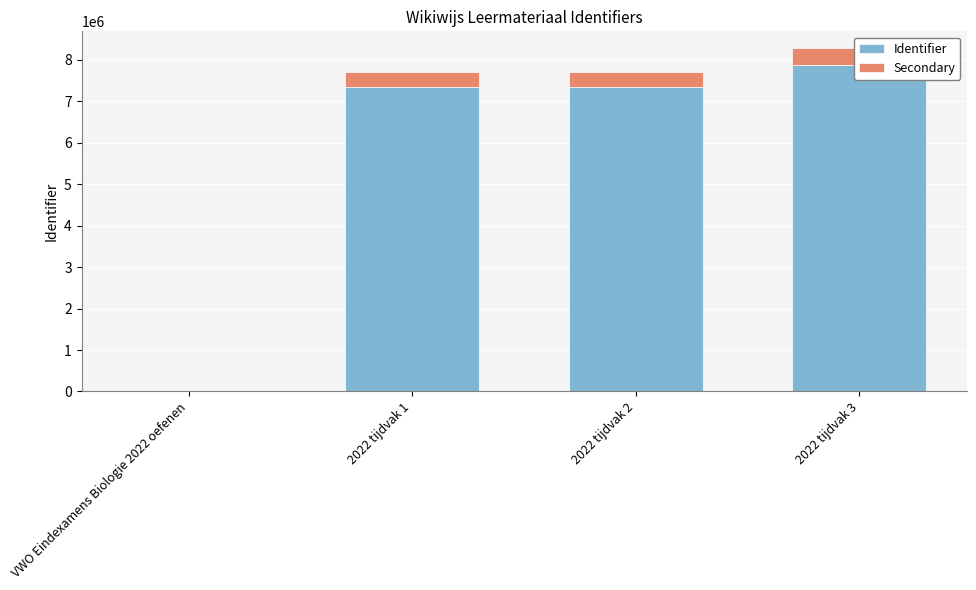

What is the greatest value displayed?

7882988.0